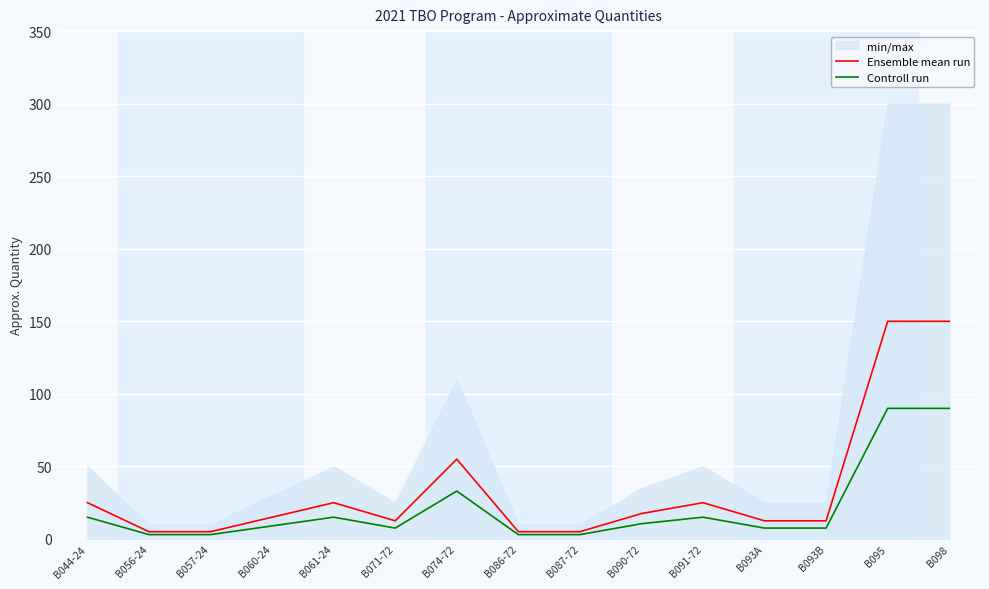

In Ensemble mean run, how many points are lower than both neighbors (excluding endpoints)?

1